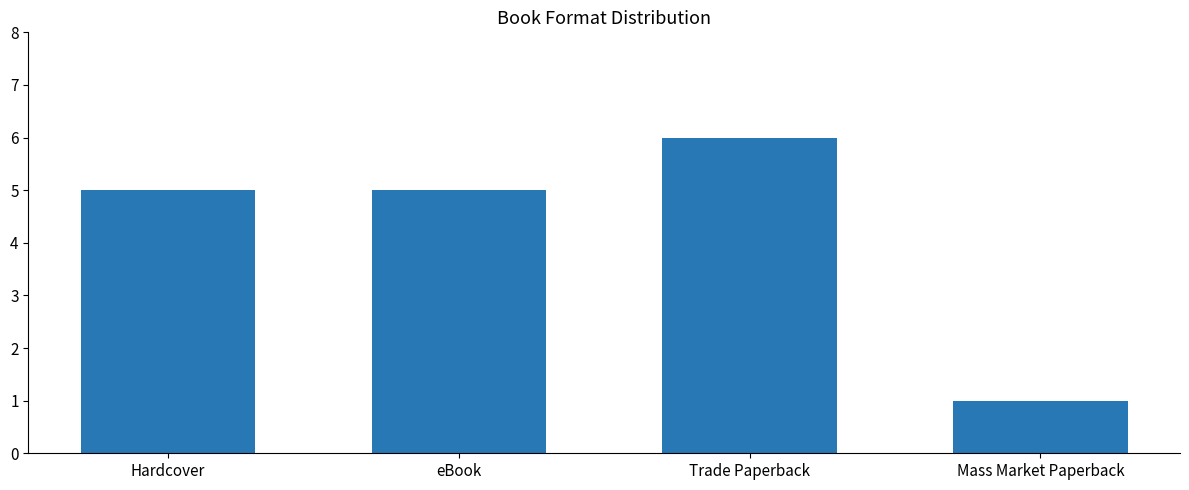

Reading left to right, list all the values displayed in this chart.

5	5	6	1